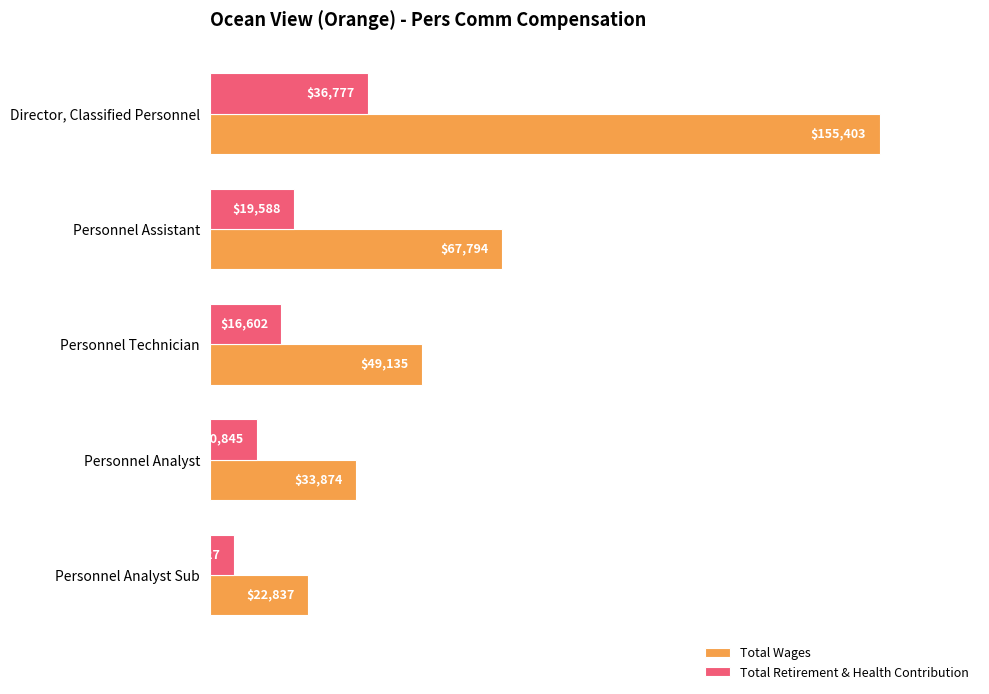

Where is Total Retirement & Health Contribution nearest to the value 21152?

Personnel Assistant